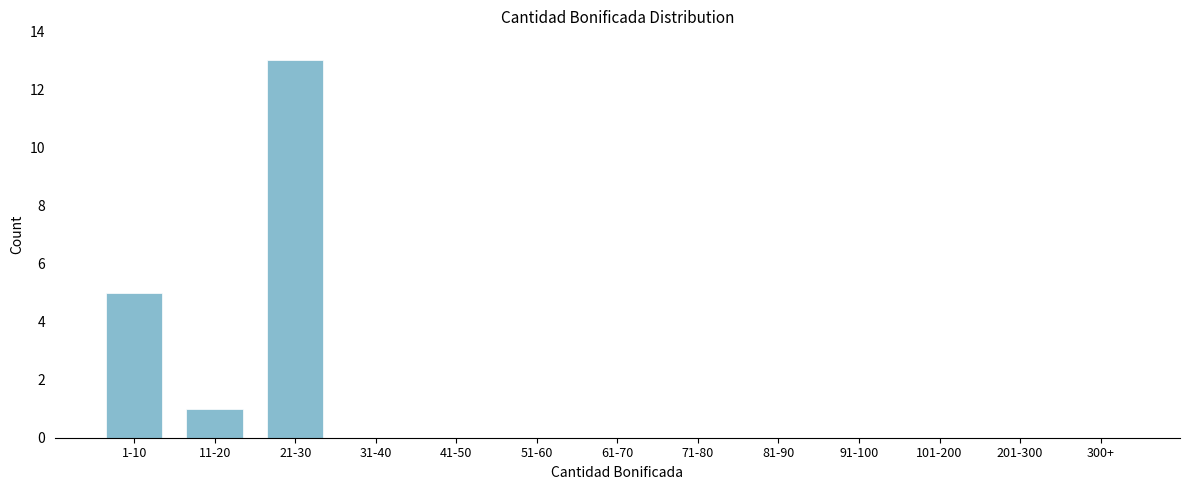

Reading left to right, extract all data points from this chart.

1-10=5	11-20=1	21-30=13	31-40=0	41-50=0	51-60=0	61-70=0	71-80=0	81-90=0	91-100=0	101-200=0	201-300=0	300+=0